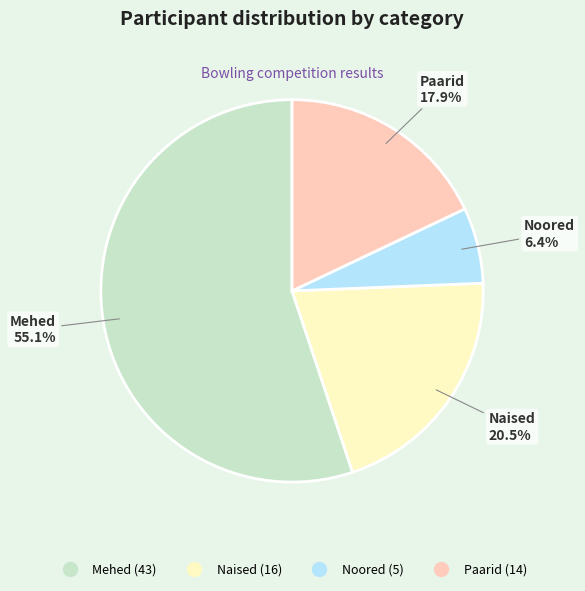

True or false: Paarid accounts for 10% of the total.

False